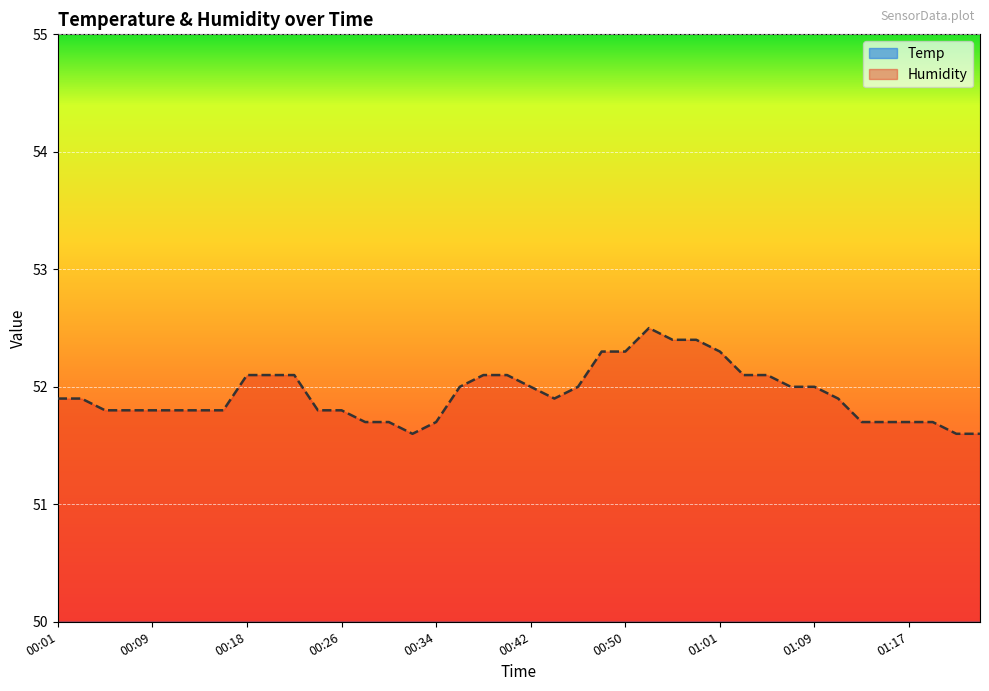

At which category does Temp reach its first local valley?

00:07